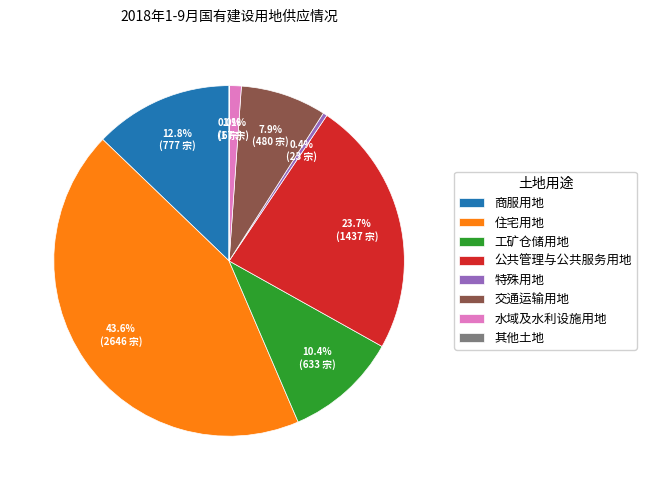

What is the largest slice in the pie chart?

住宅用地